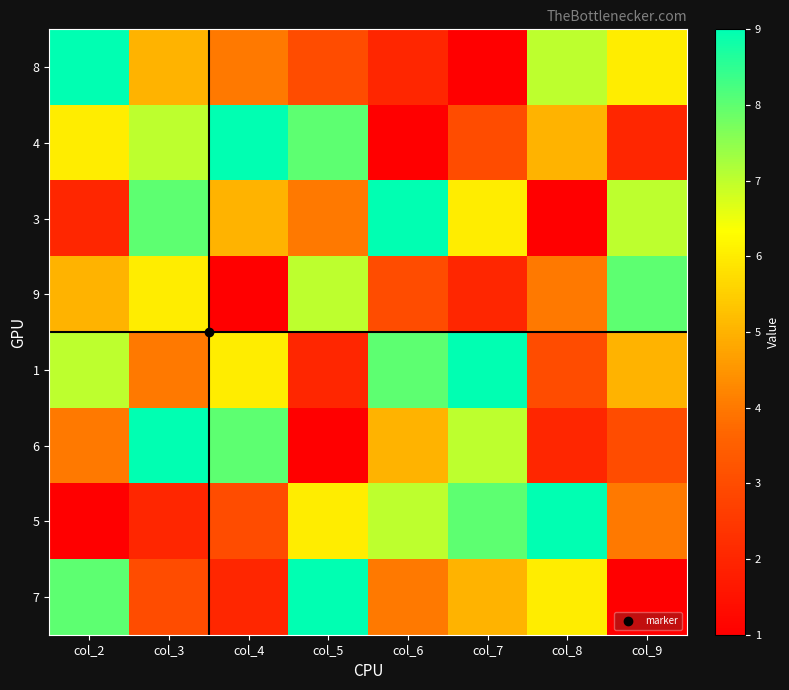

What is the spread (max minus min) of values at col_3?

7